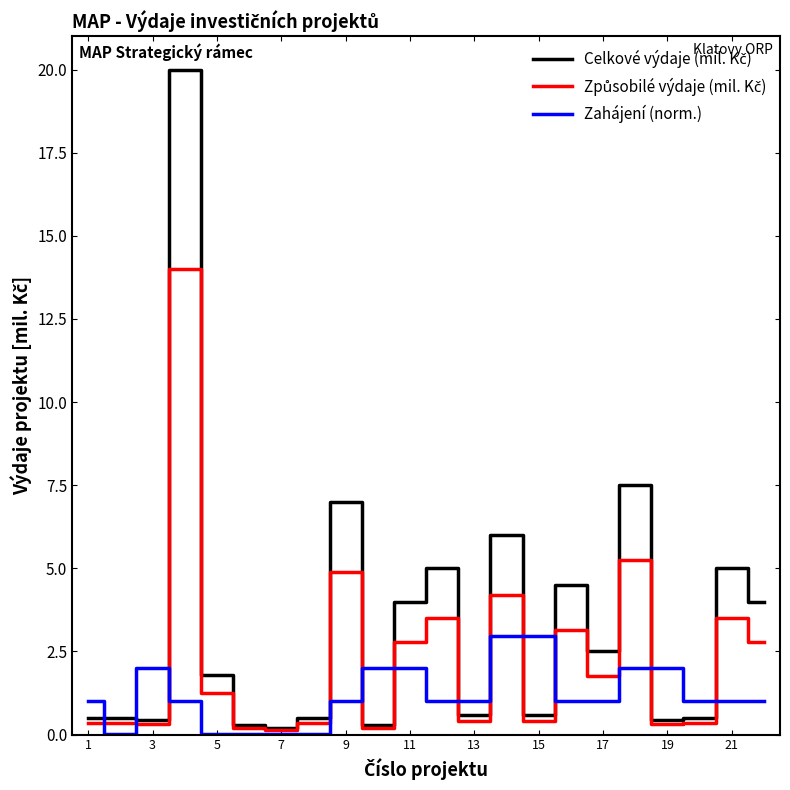

What is the maximum value shown in the chart?

20.0